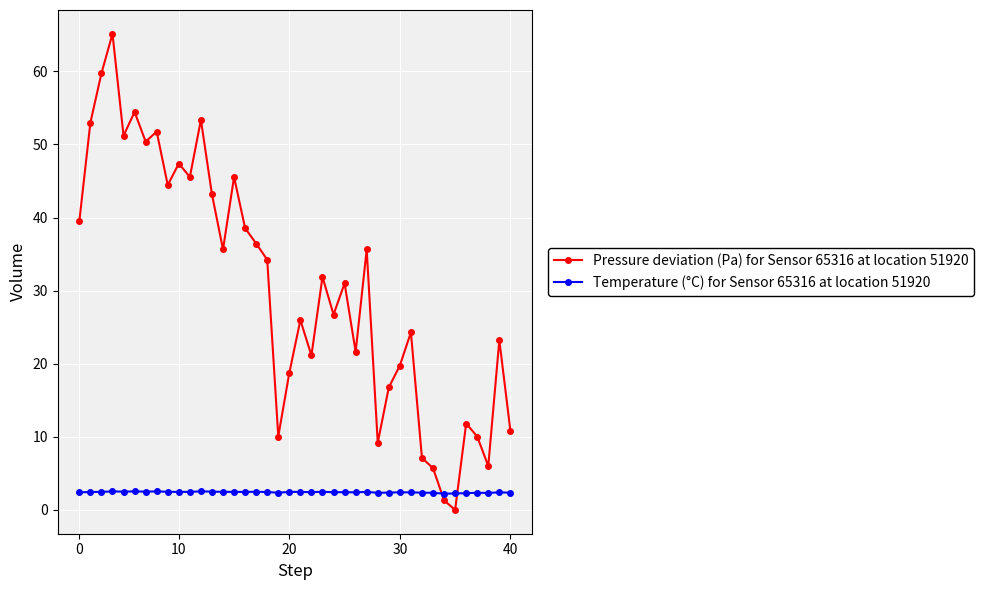

Which series has the widest spread of values?

Pressure deviation (Pa) for Sensor 65316 at location 51920